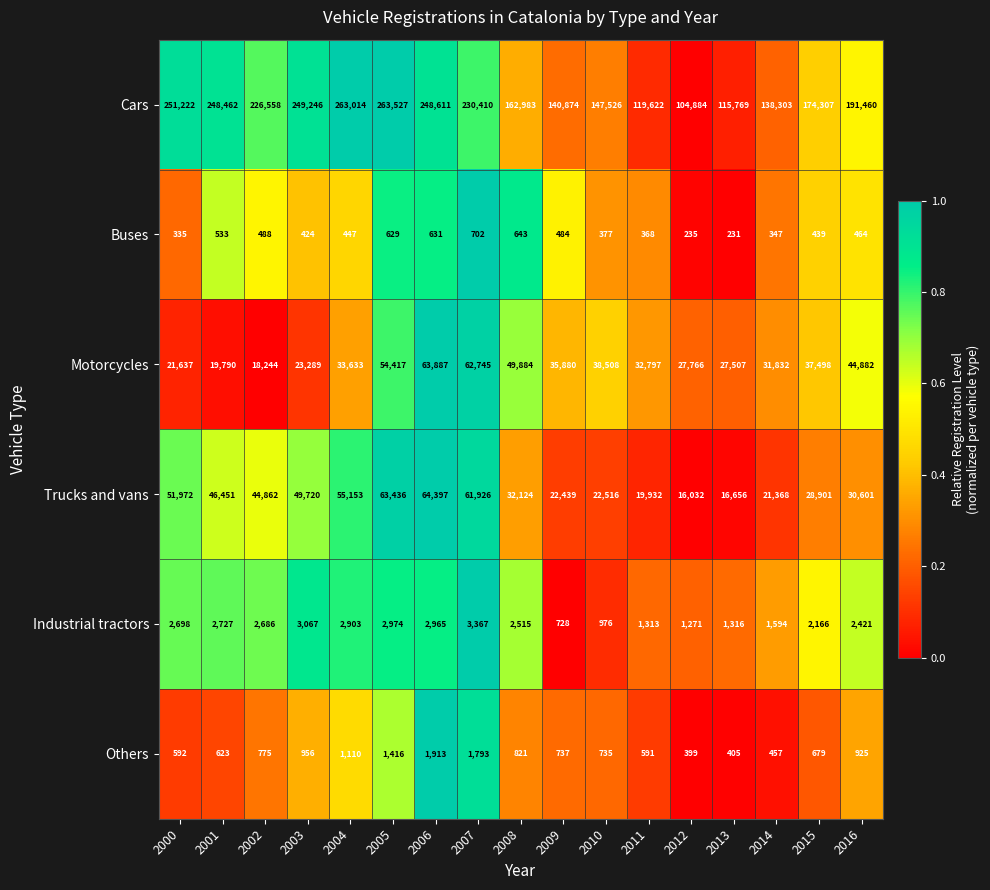

Rank the series by their maximum value, from highest to lowest.

Cars, Trucks and vans, Motorcycles, Industrial tractors, Others, Buses